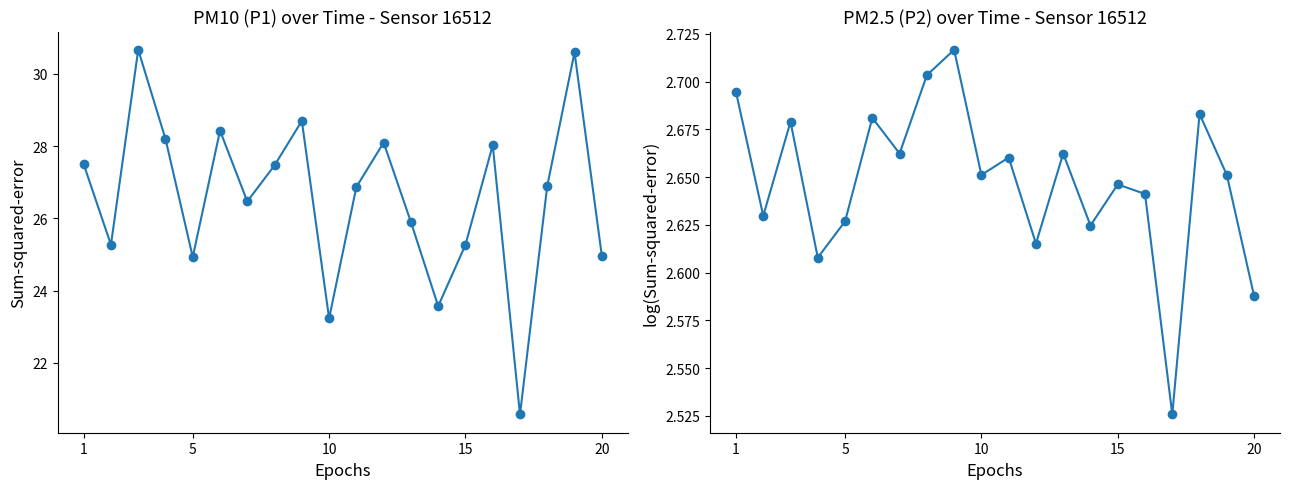

Is the value of P2 at 18 greater than the value of P1 at 18?

No